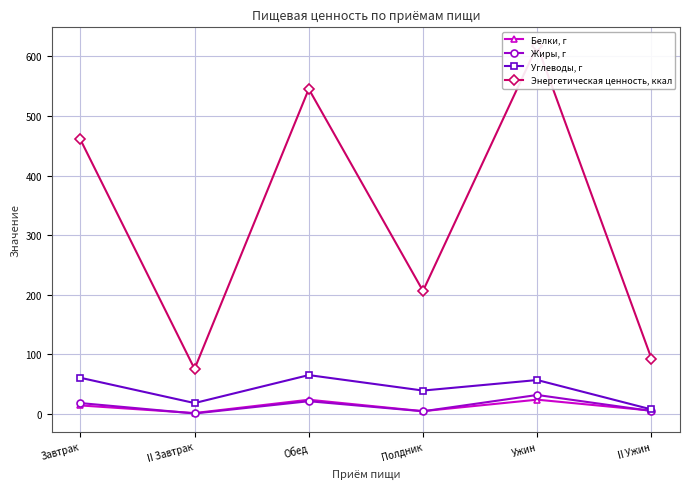

At which category does Энергетическая ценность, ккал reach its first local valley?

II Завтрак